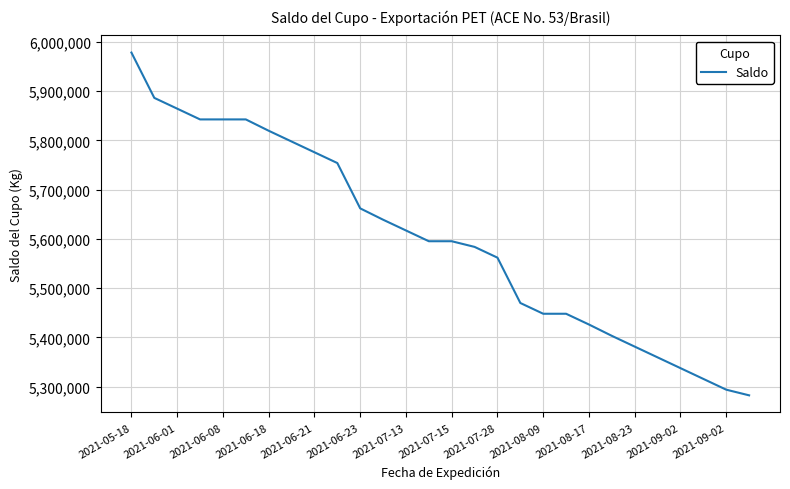

What is the smallest value displayed?

5282396